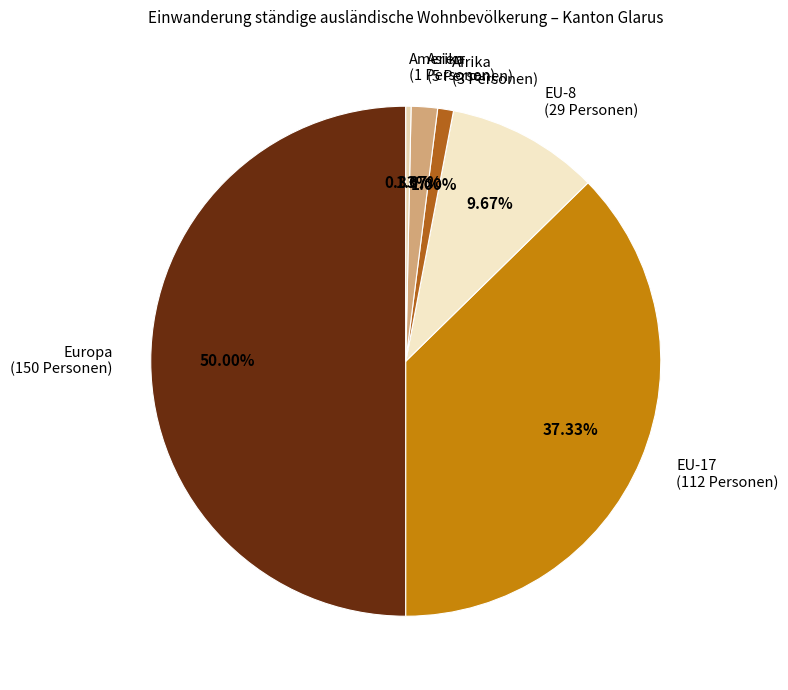

To the nearest percent, what percentage of the pie is EU-17?

37%